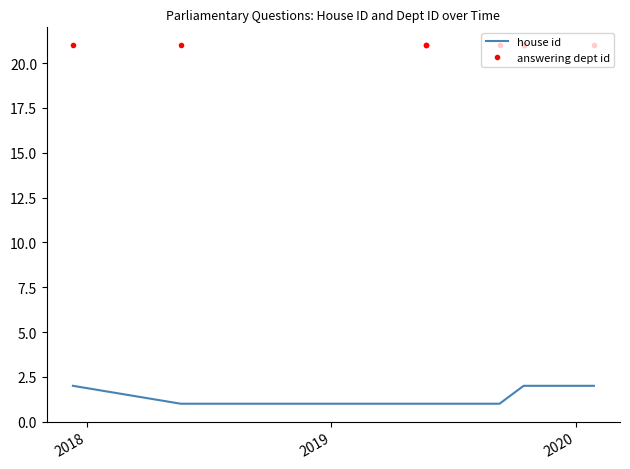

True or false: house id and answering dept id intersect in this chart.

False